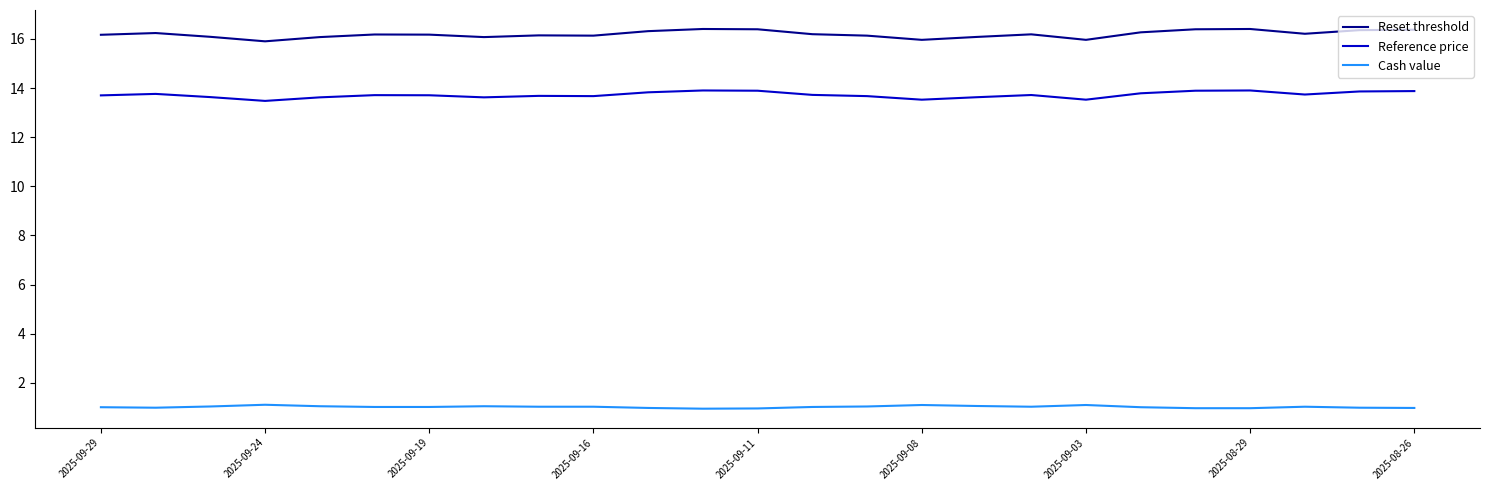

True or false: Cash value and Reference price intersect in this chart.

False